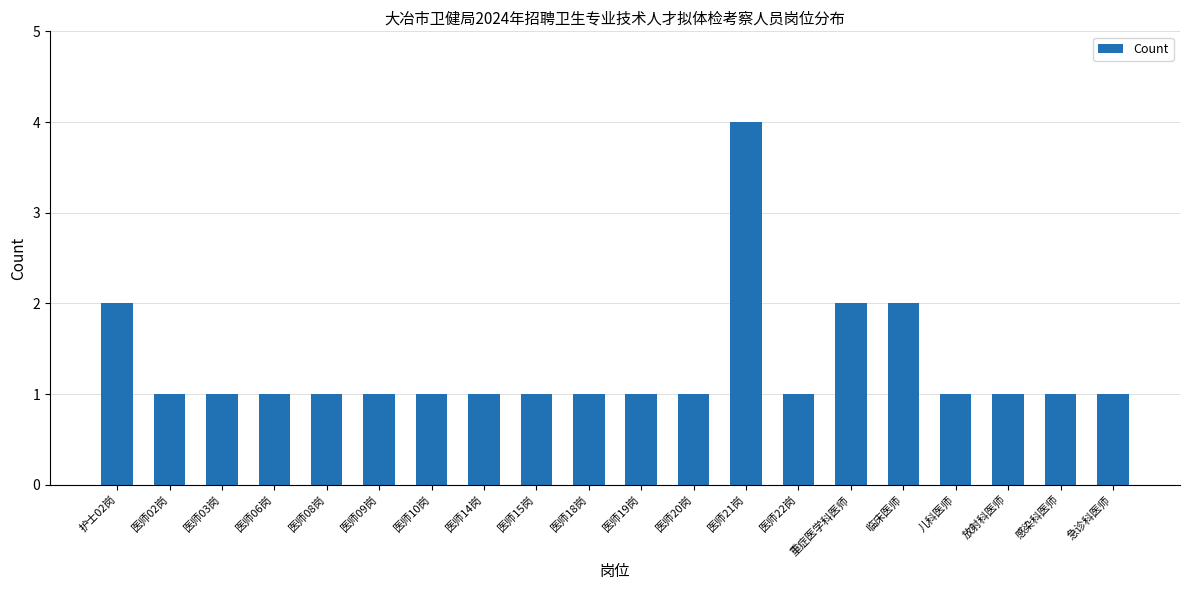

What is the sum of all values?

26